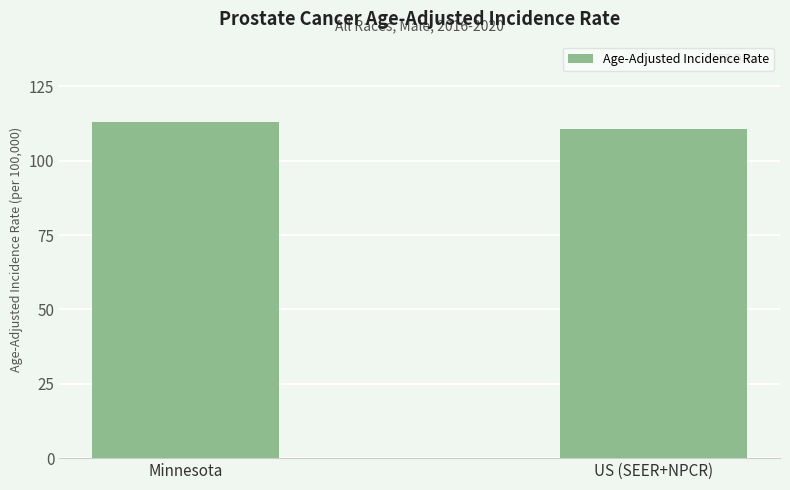

What is the change in value from Minnesota to US (SEER+NPCR)?

-2.6